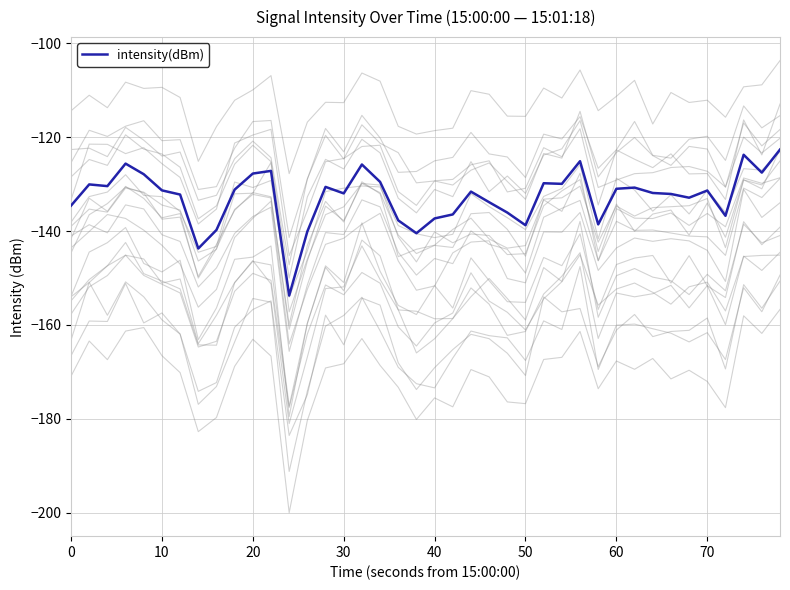

What is the maximum value shown in the chart?

-122.6